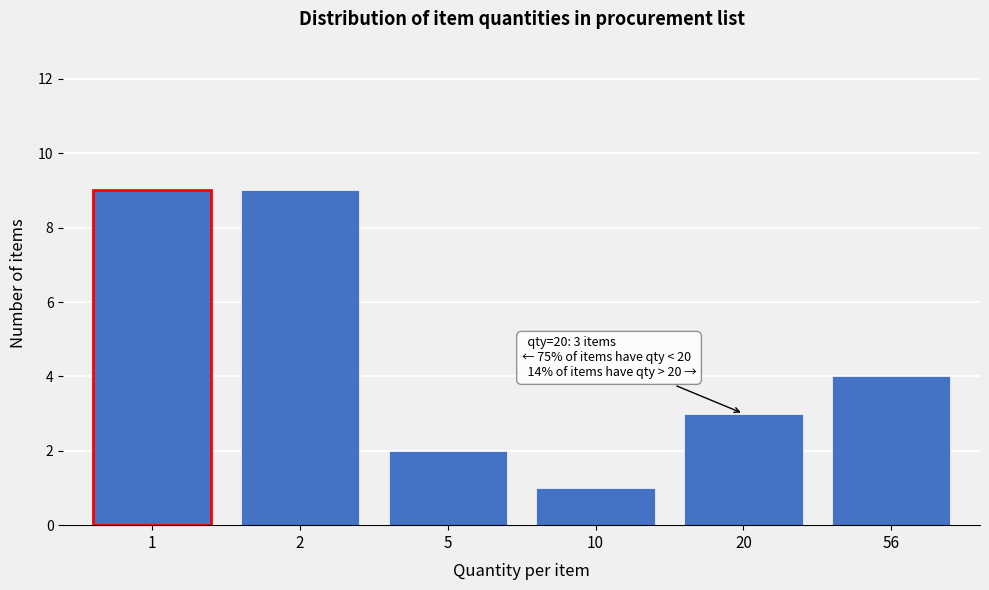

Reading right to left, what are all the values shown in this chart?

4	3	1	2	9	9